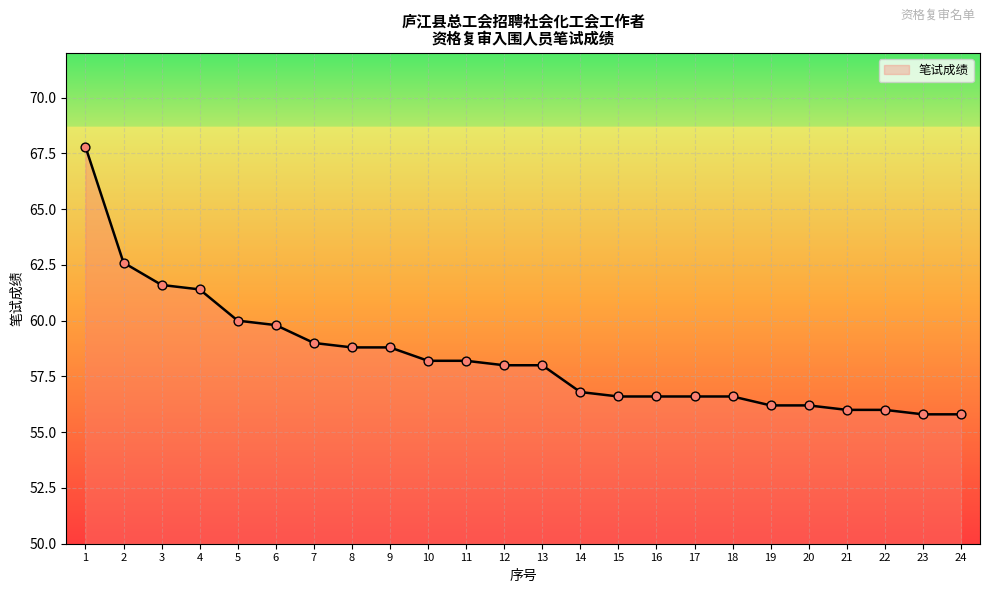

What is the ratio of the value at 22 to the value at 1?

0.8